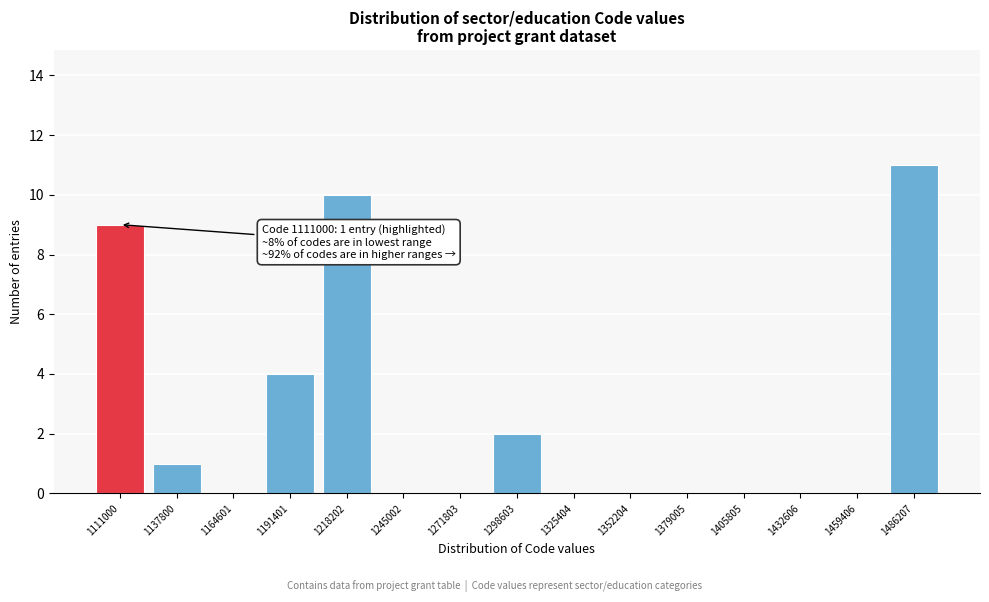

Reading left to right, what are all the values shown in this chart?

1111000=9	1137800=1	1164601=0	1191401=4	1218202=10	1245002=0	1271803=0	1298603=2	1325404=0	1352204=0	1379005=0	1405805=0	1432606=0	1459406=0	1486207=11